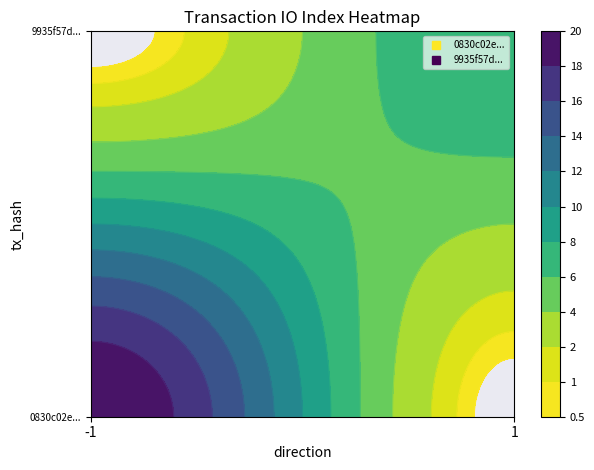

What is the lowest value of the 9935f57d... series?

1